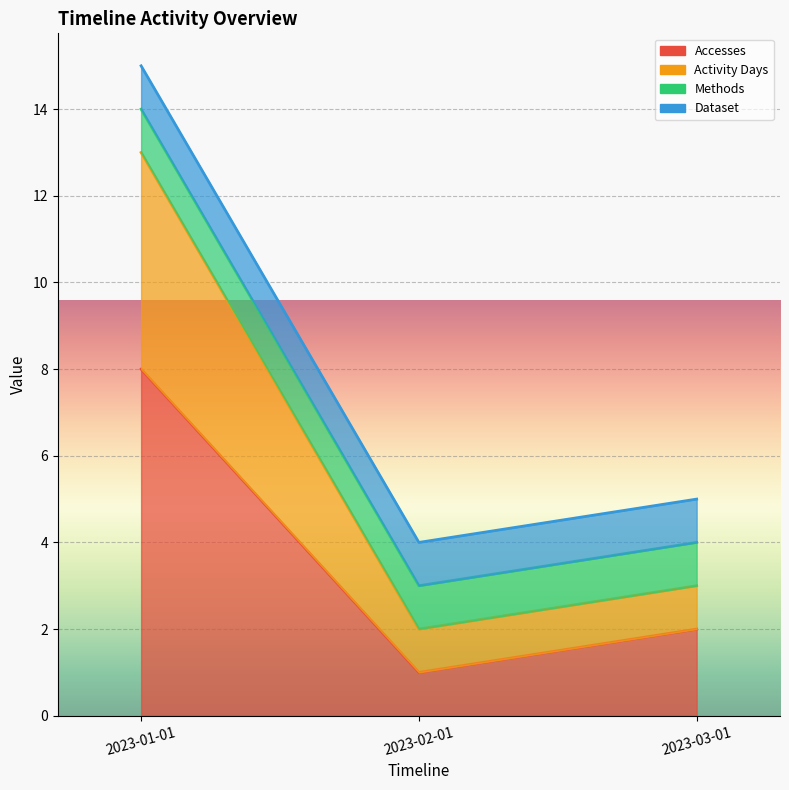

Which category has the lowest value in the Accesses series?

2023-02-01